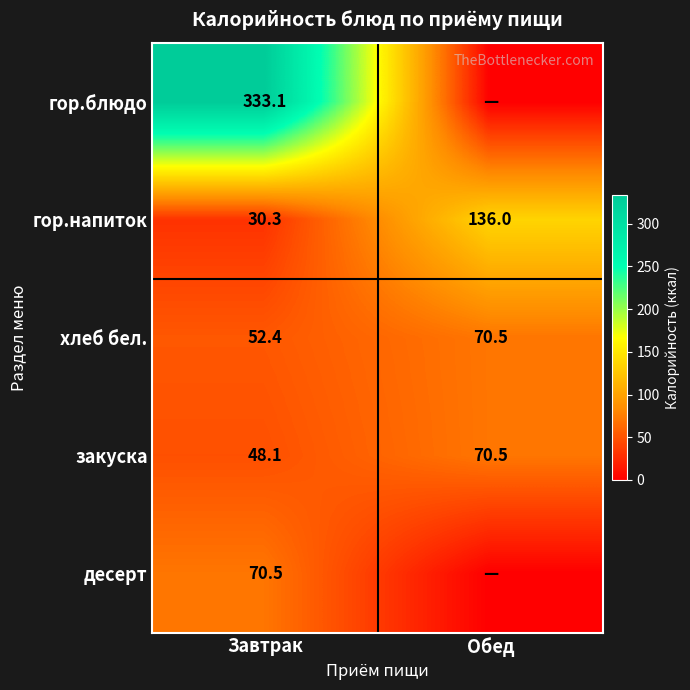

What is the difference between the highest and lowest values at Завтрак?

302.8